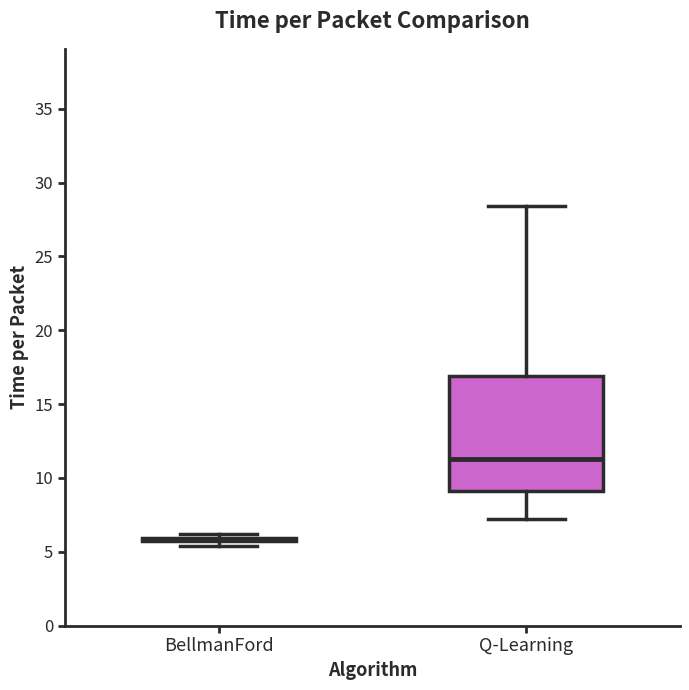

Comparing the boxes themselves (not the whiskers), which one is the tallest?

Q-Learning